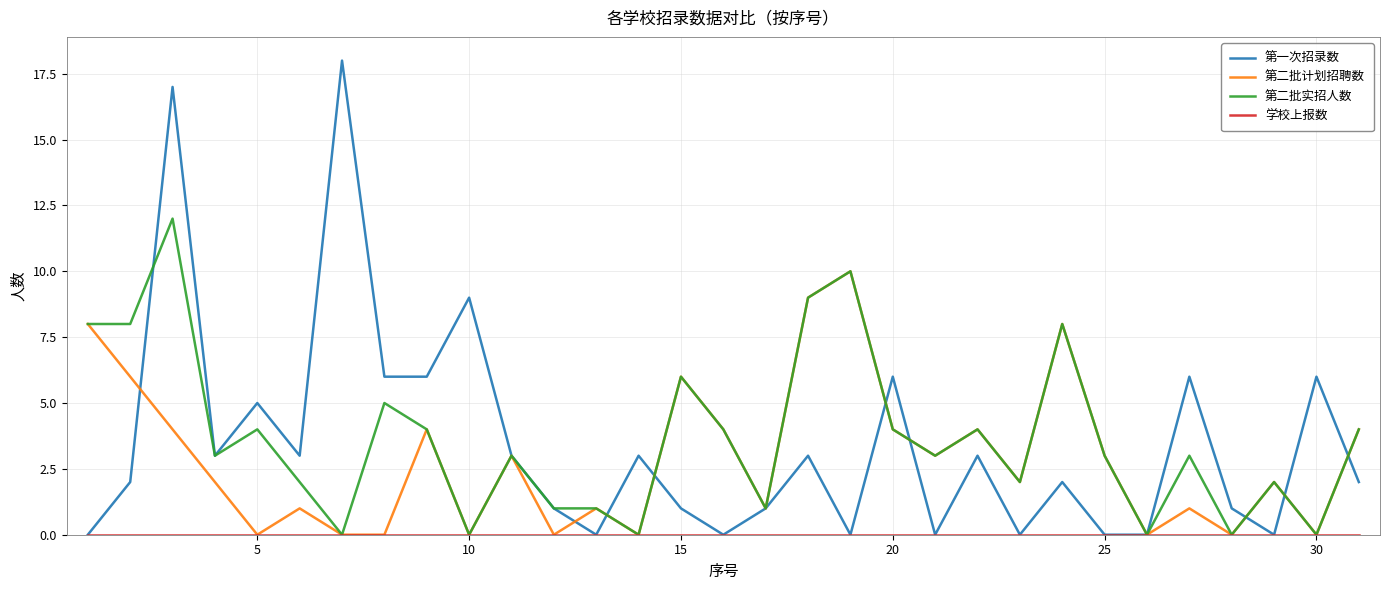

Which series has the largest range (max minus min)?

第一次招录数